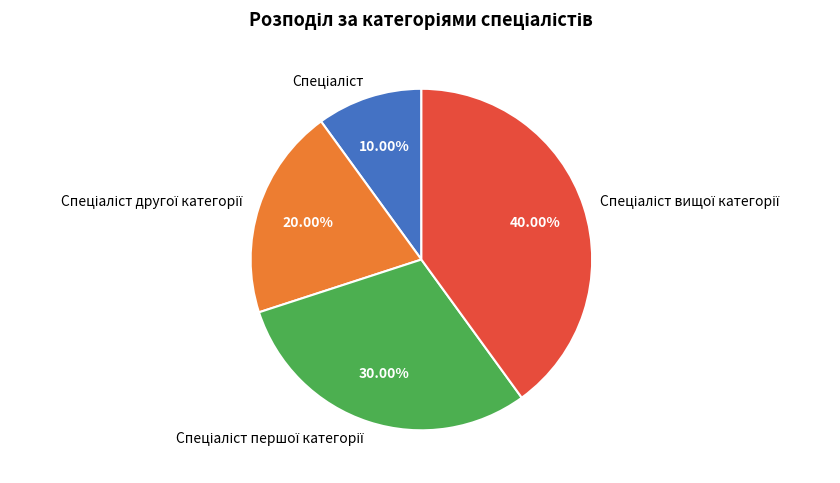

Rank the categories by value from highest to lowest.

Спеціаліст вищої категорії, Спеціаліст першої категорії, Спеціаліст другої категорії, Спеціаліст